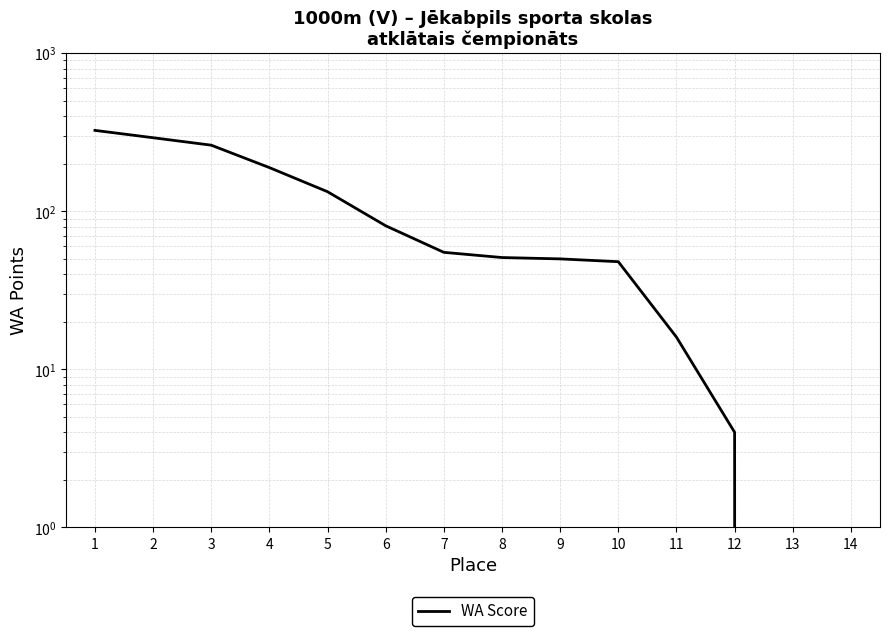

The chart shows a value of 325 at 1. True or false?

True